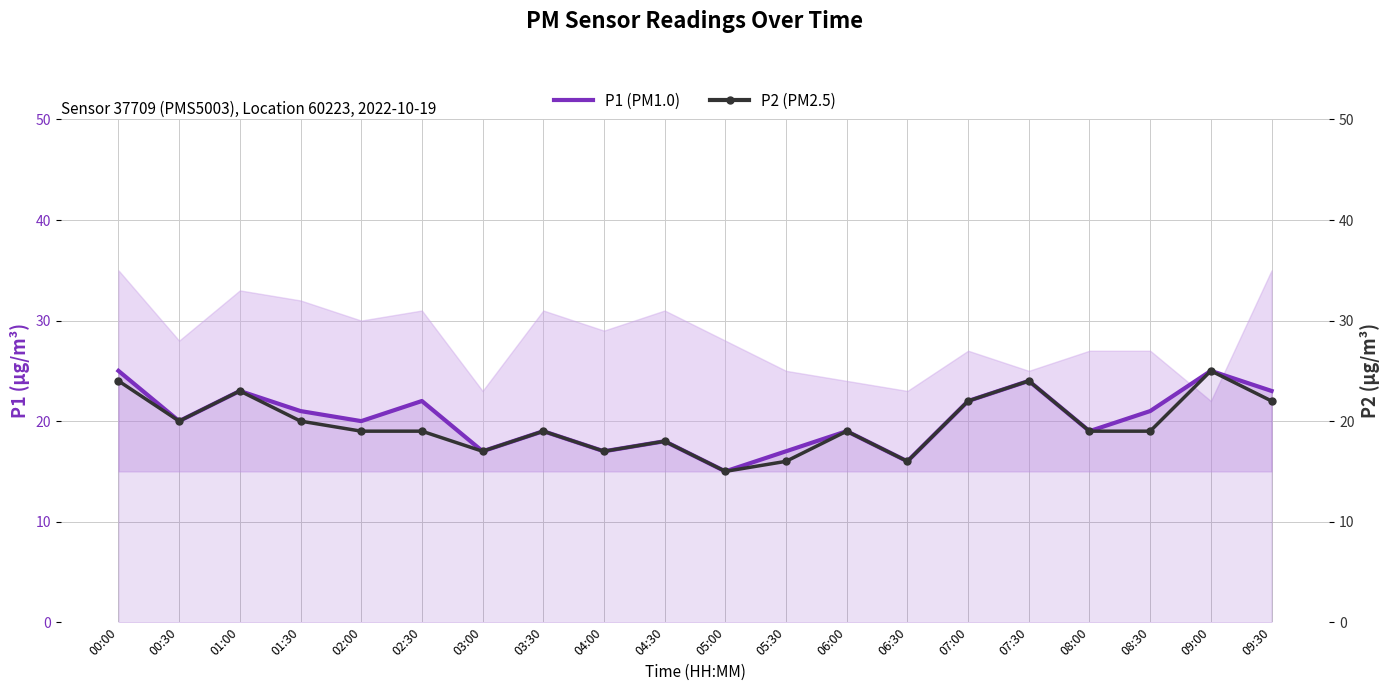

What value does the P2 (PM2.5) series have at 01:00?

23